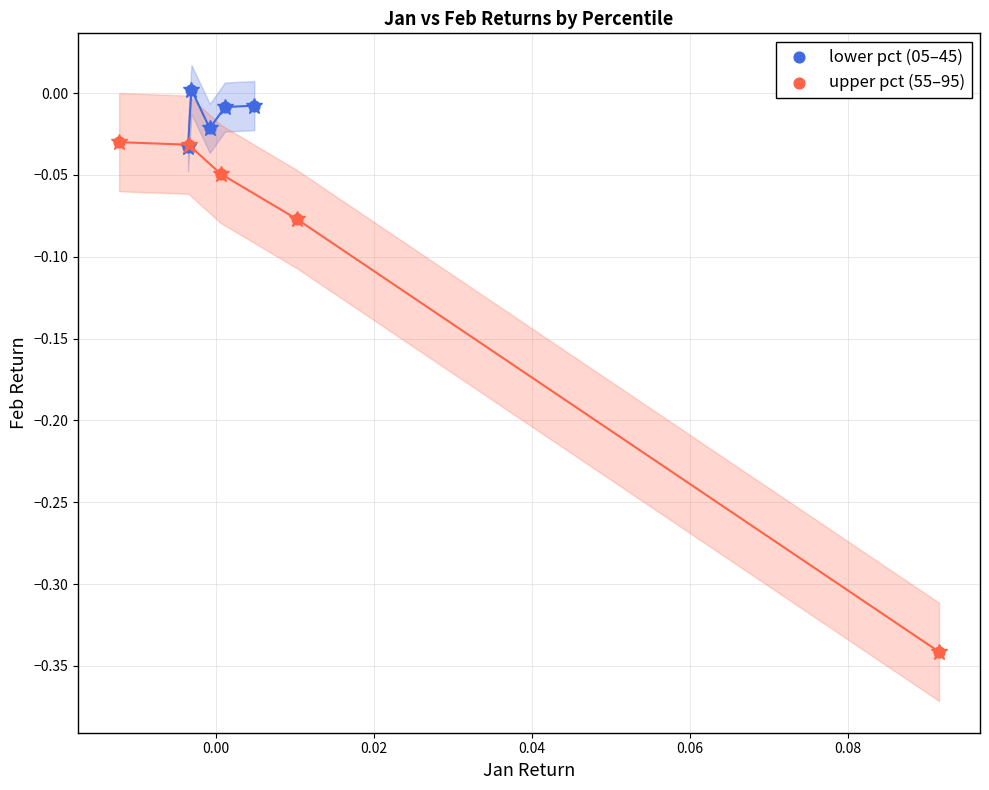

Which series reaches the maximum Y coordinate?

lower pct (05–45)